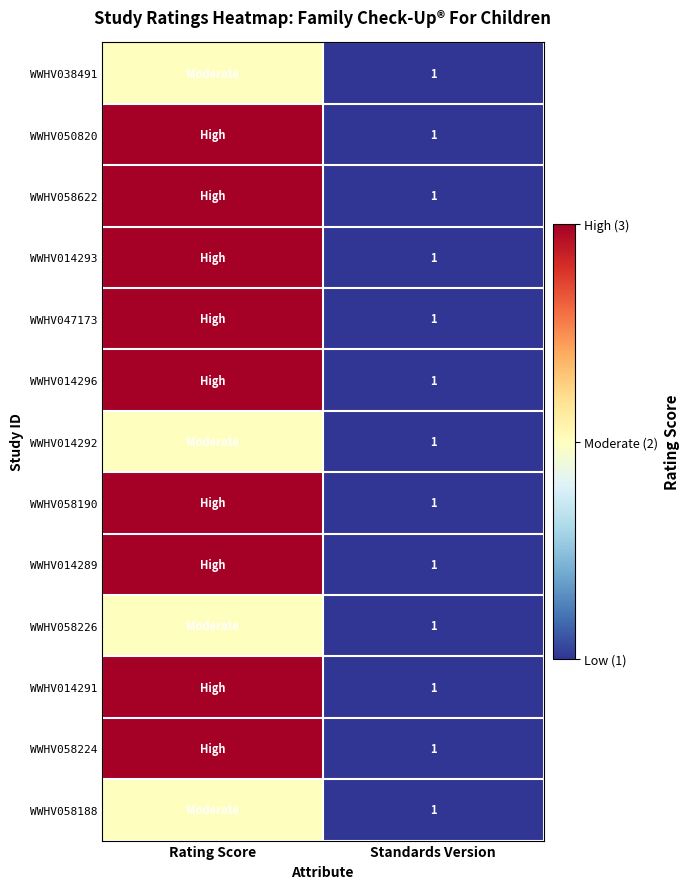

What is the smallest value displayed?

1